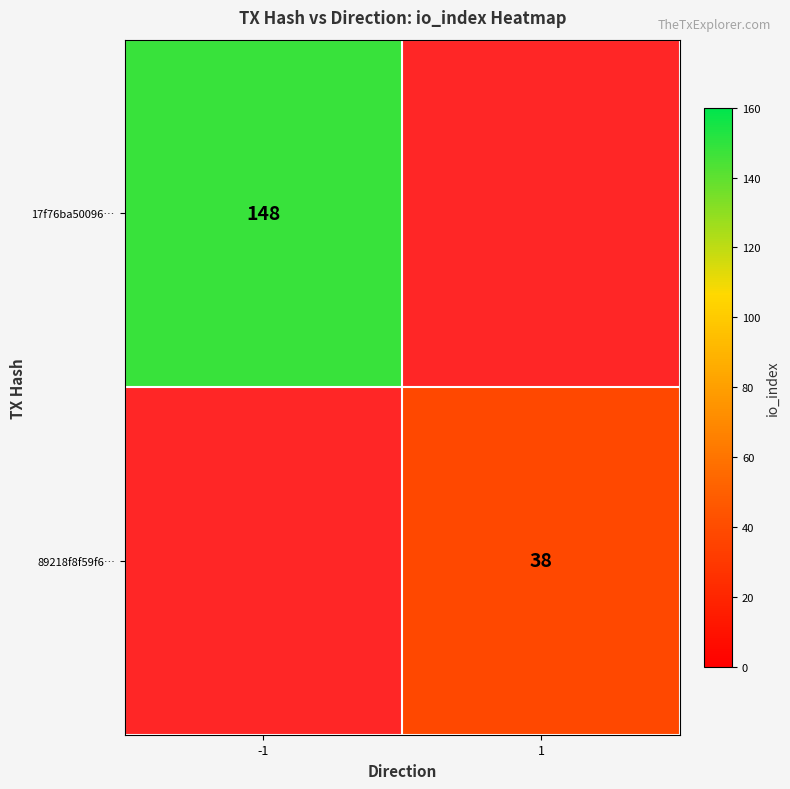

What is the difference between the highest and lowest values at -1?

148